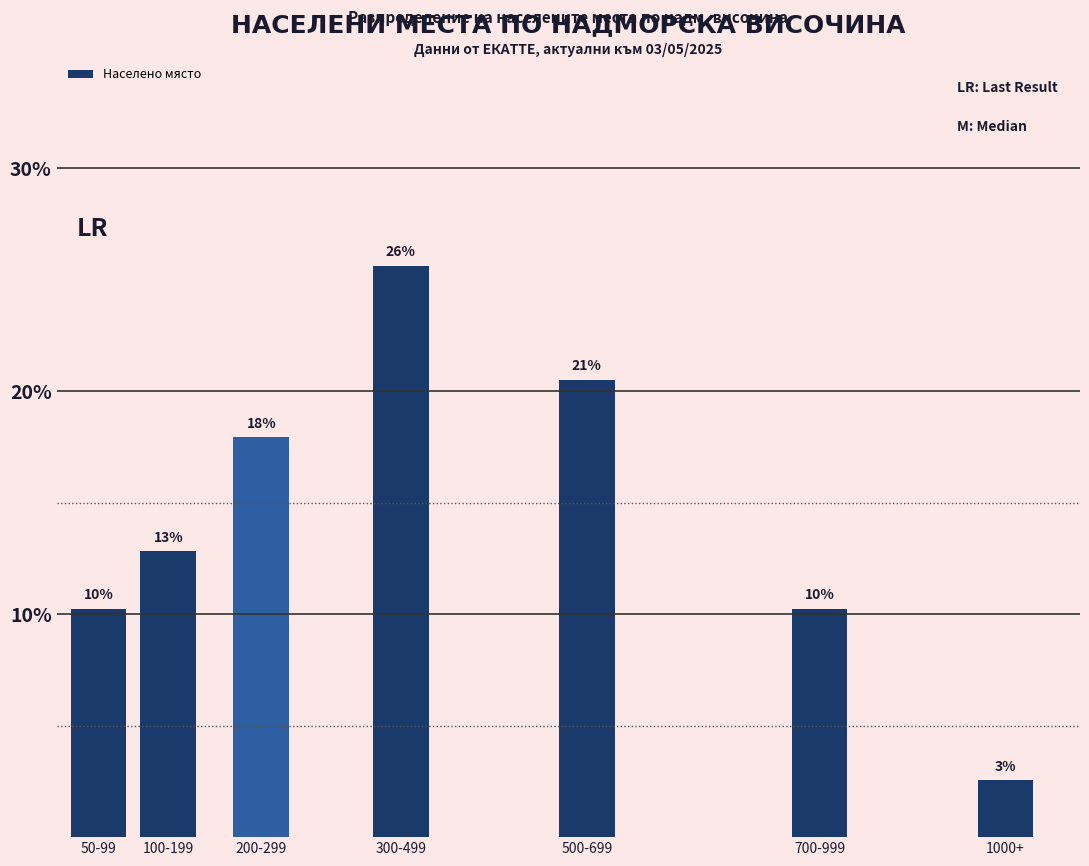

Between 700-999 and 300-499, which is larger?

300-499